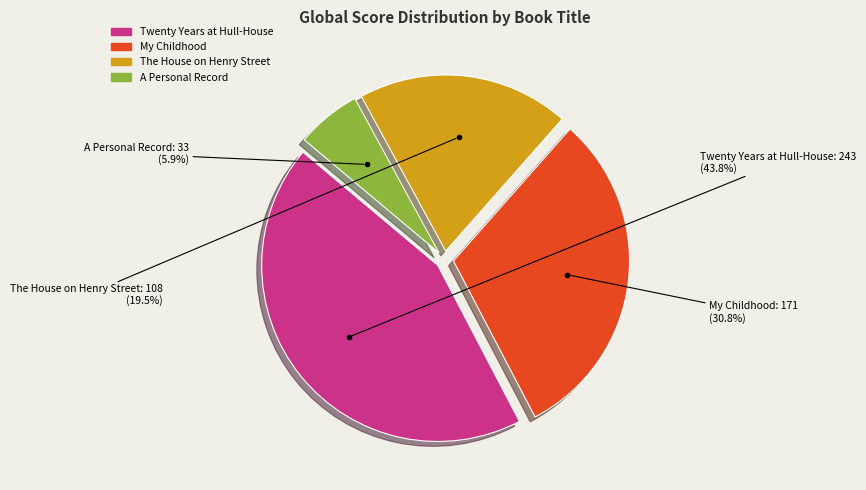

What is the smallest slice in the pie chart?

A Personal Record